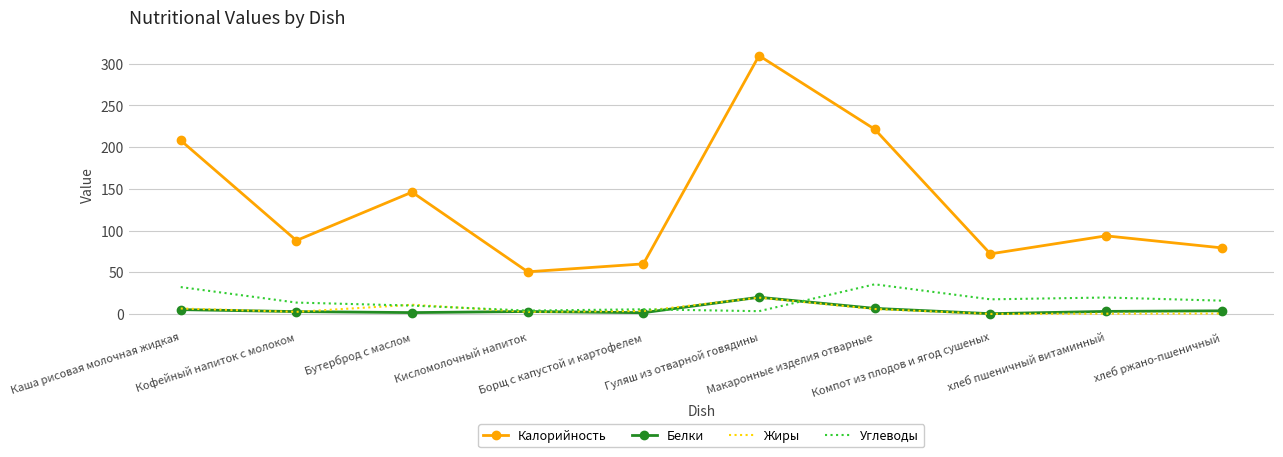

In Углеводы, how many points are lower than both neighbors (excluding endpoints)?

3